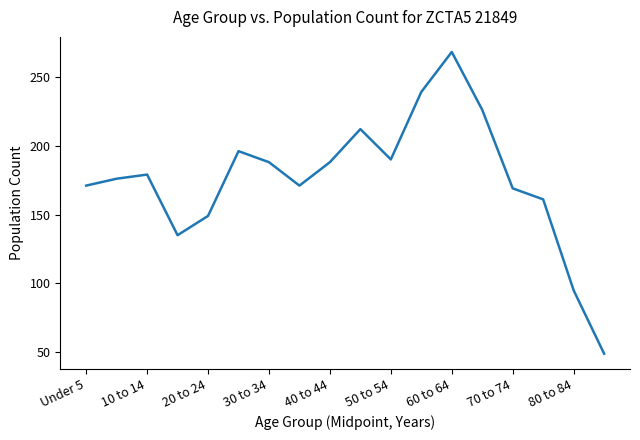

What is the greatest value displayed?

268